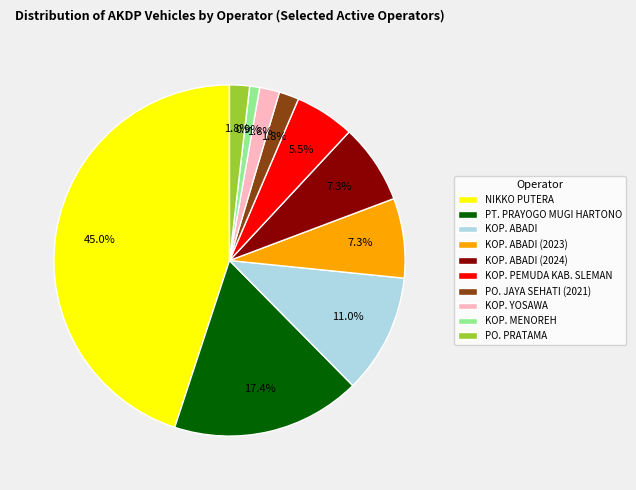

Which slice is the largest?

NIKKO PUTERA